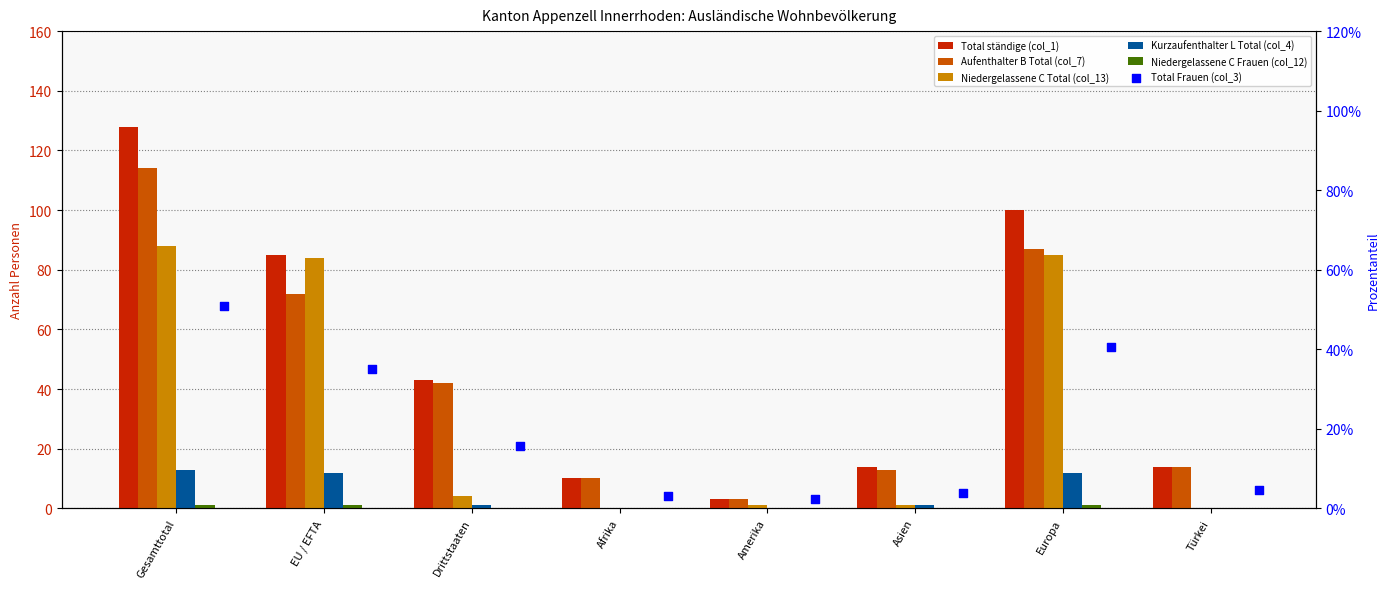

What are all the series names shown in the legend?

Total ständige (col_1), Aufenthalter B Total (col_7), Niedergelassene C Total (col_13), Kurzaufenthalter L Total (col_4), Niedergelassene C Frauen (col_12), Total Frauen (col_3)